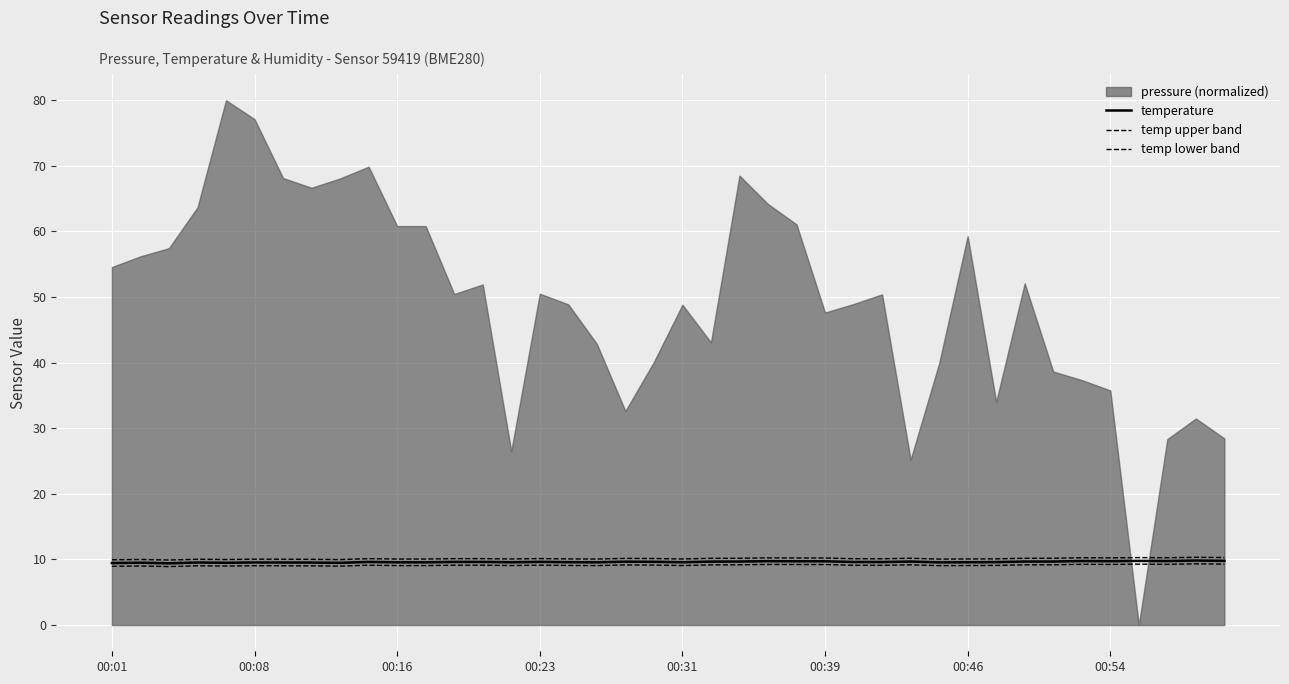

The temperature series shows 12.9 at 23. True or false?

False